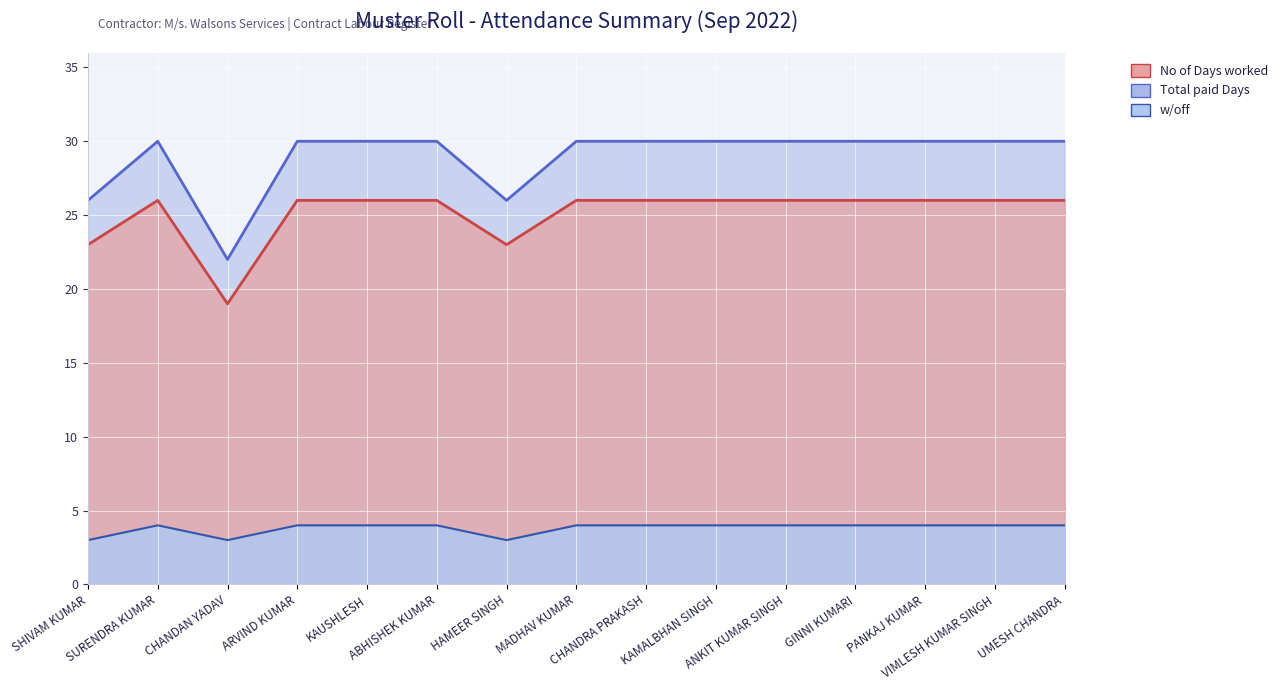

At which category does w/off reach its first local valley?

CHANDAN YADAV